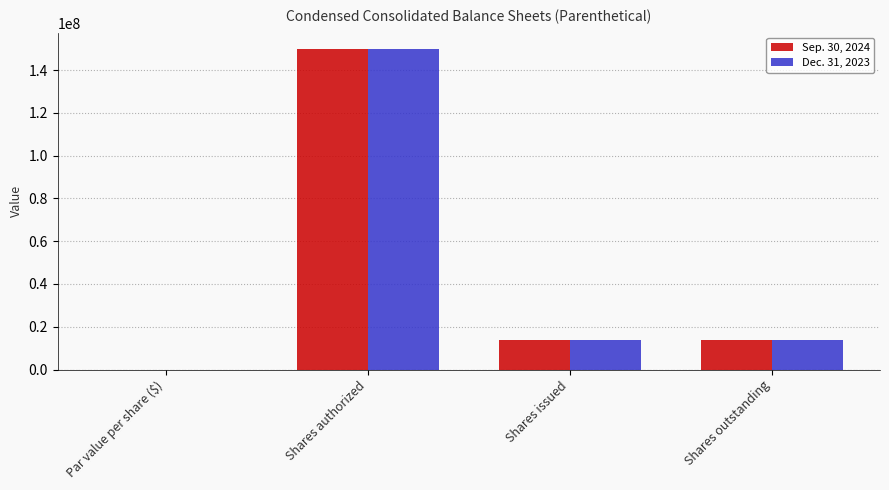

How many categories are shown in the chart?

4